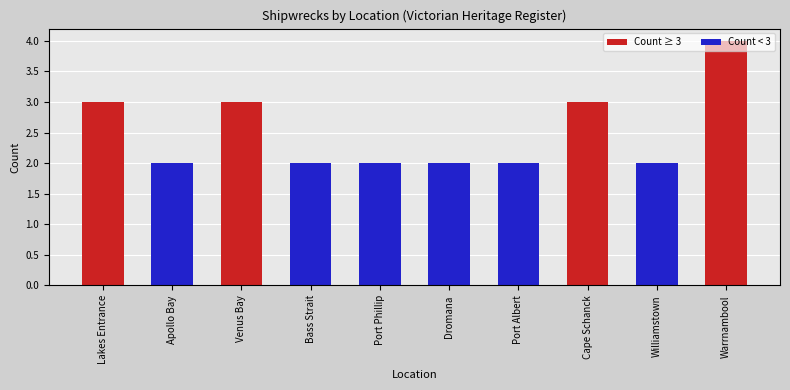

How many bars are there in total?

10